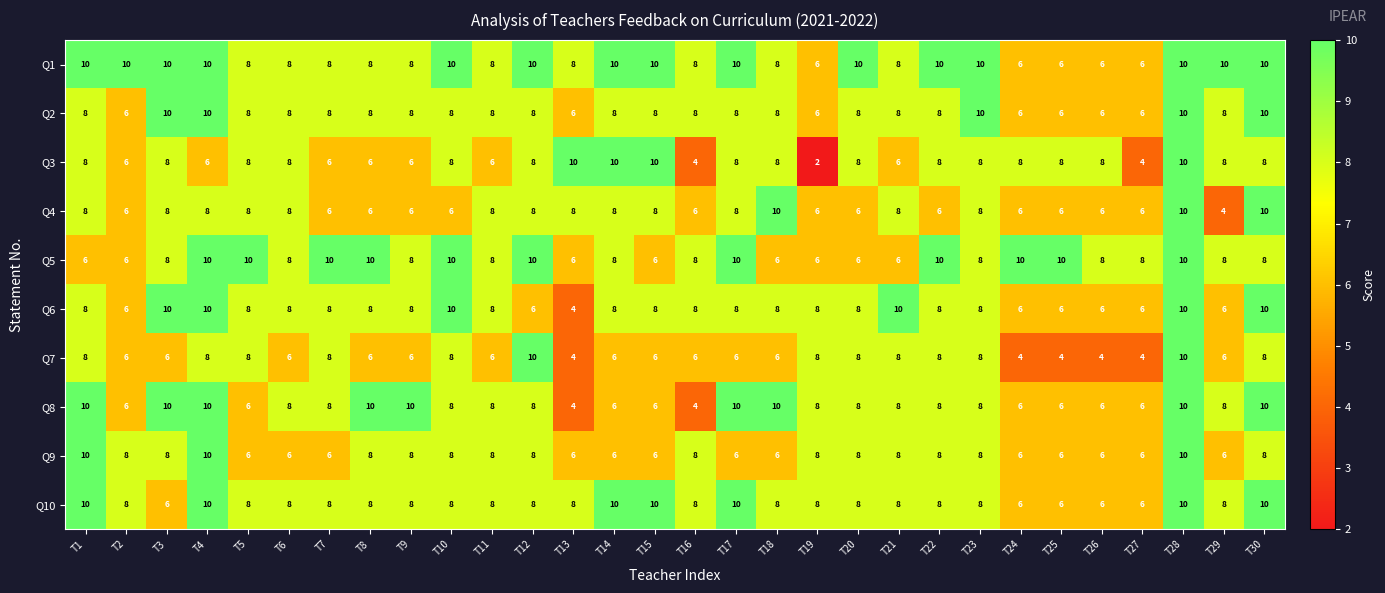

What is the approximate value of Q7 at T7?

8